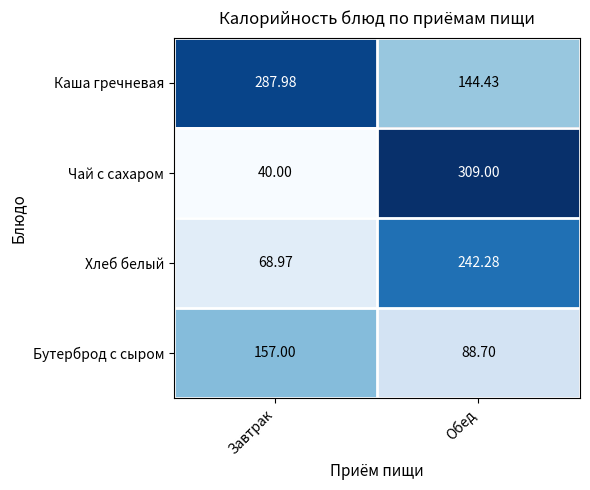

At which label is Каша гречневая closest to 216?

Обед